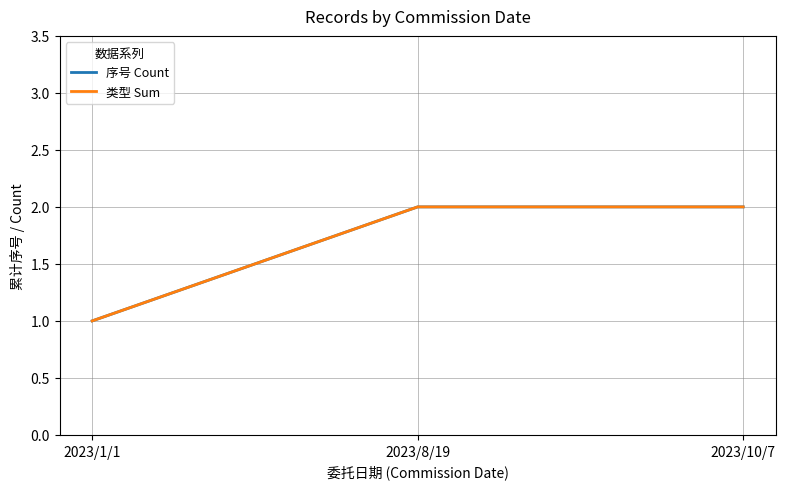

Is the value of 类型 Sum at 2023/1/1 greater than the value of 序号 Count at 2023/1/1?

No